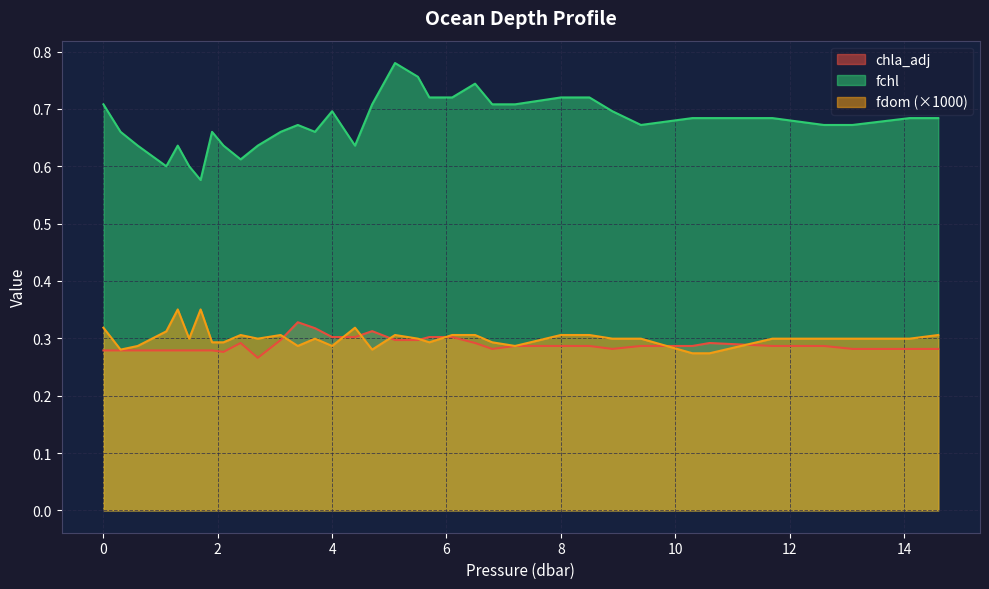

How many lines are shown in the chart?

3